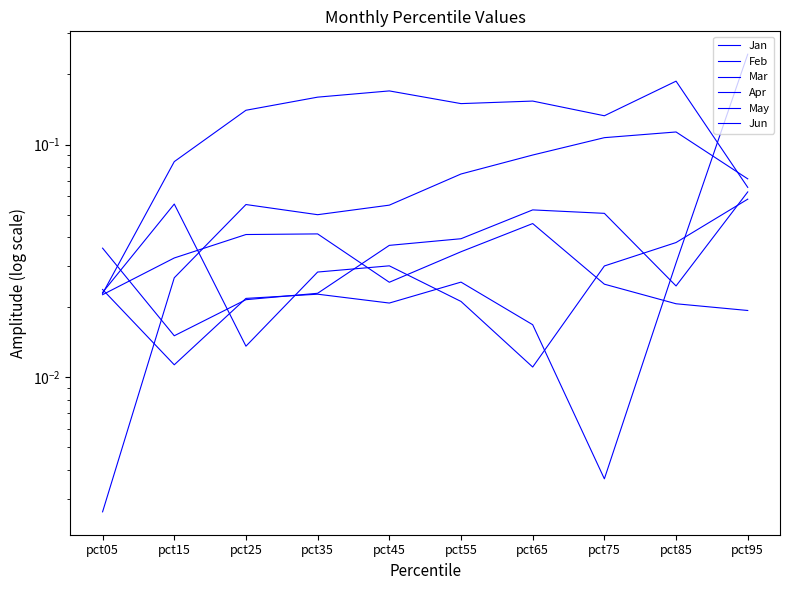

How many intersections are there between Feb and Mar?

1